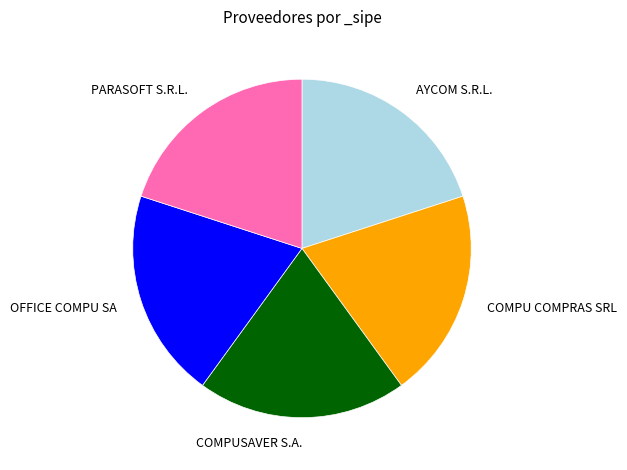

What is the ratio of the value at OFFICE COMPU SA to the value at AYCOM S.R.L.?

1.0